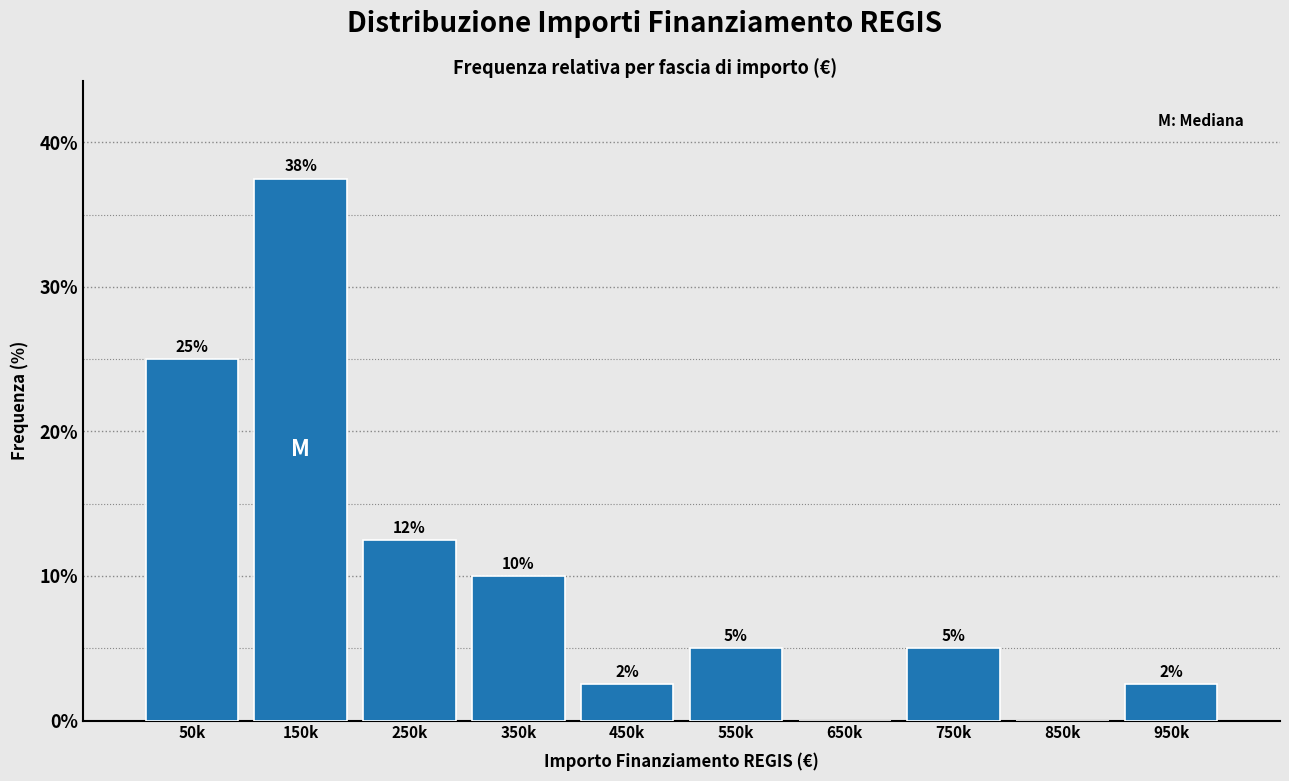

Between 650k and 750k, which is larger?

750k